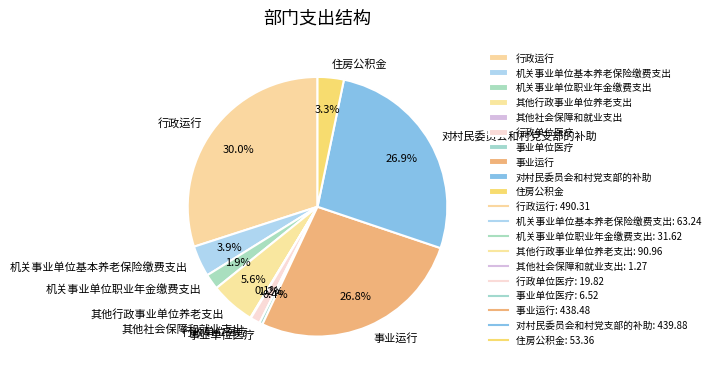

Combined, do 事业单位医疗 and 行政单位医疗 account for over 50%?

No